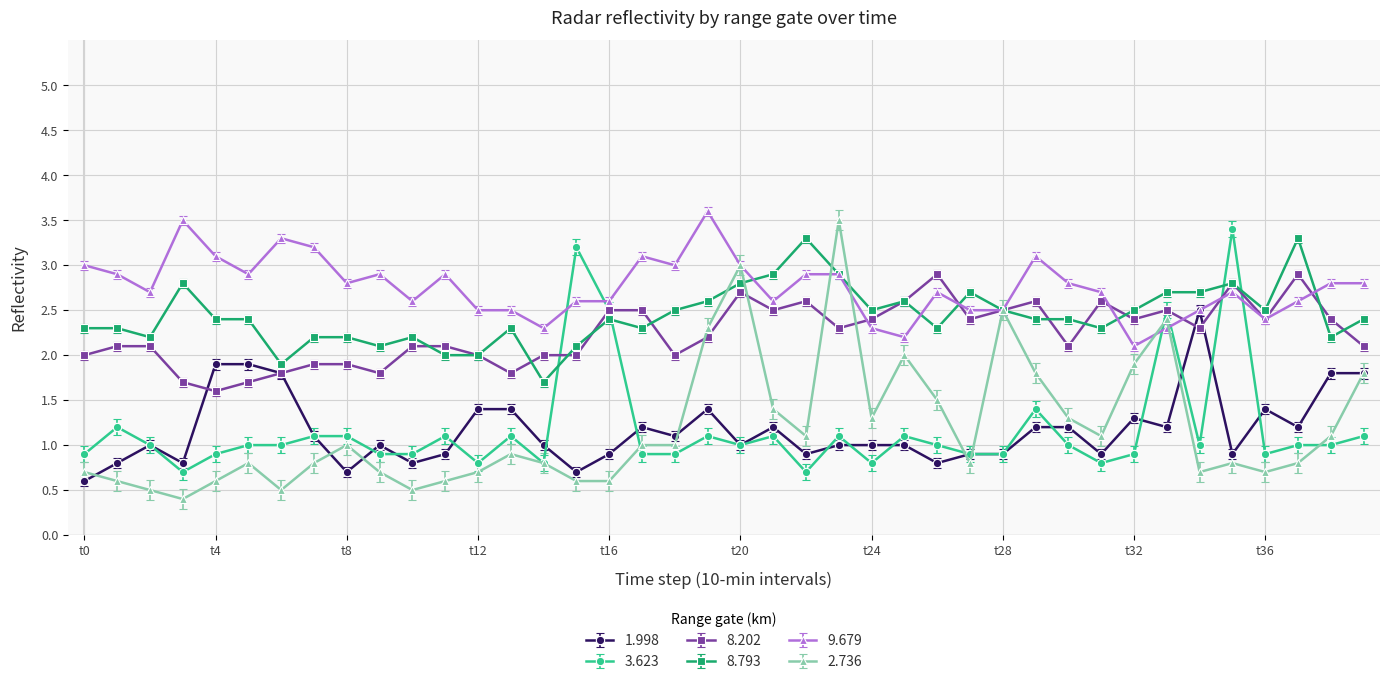

True or false: 1.998 has more than 1 interior local peaks.

True